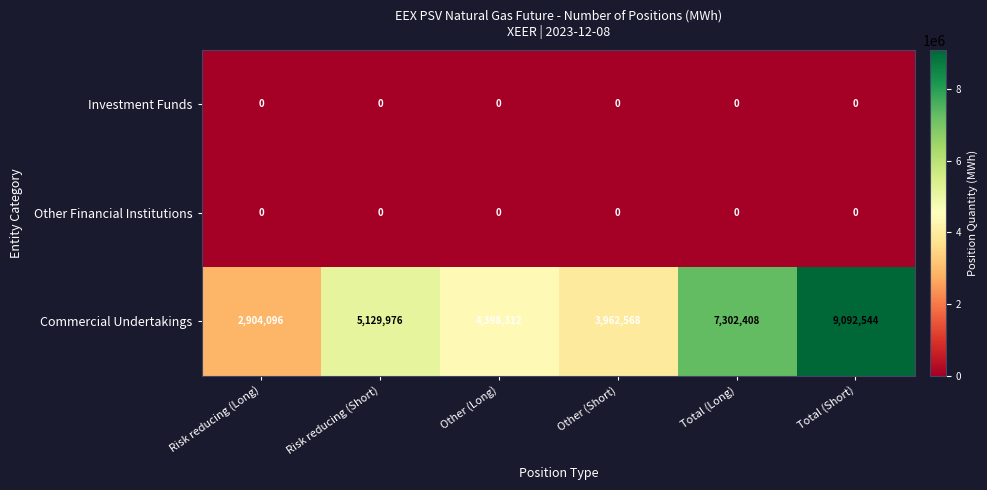

What is the total value across all series at Total (Short)?

9092544